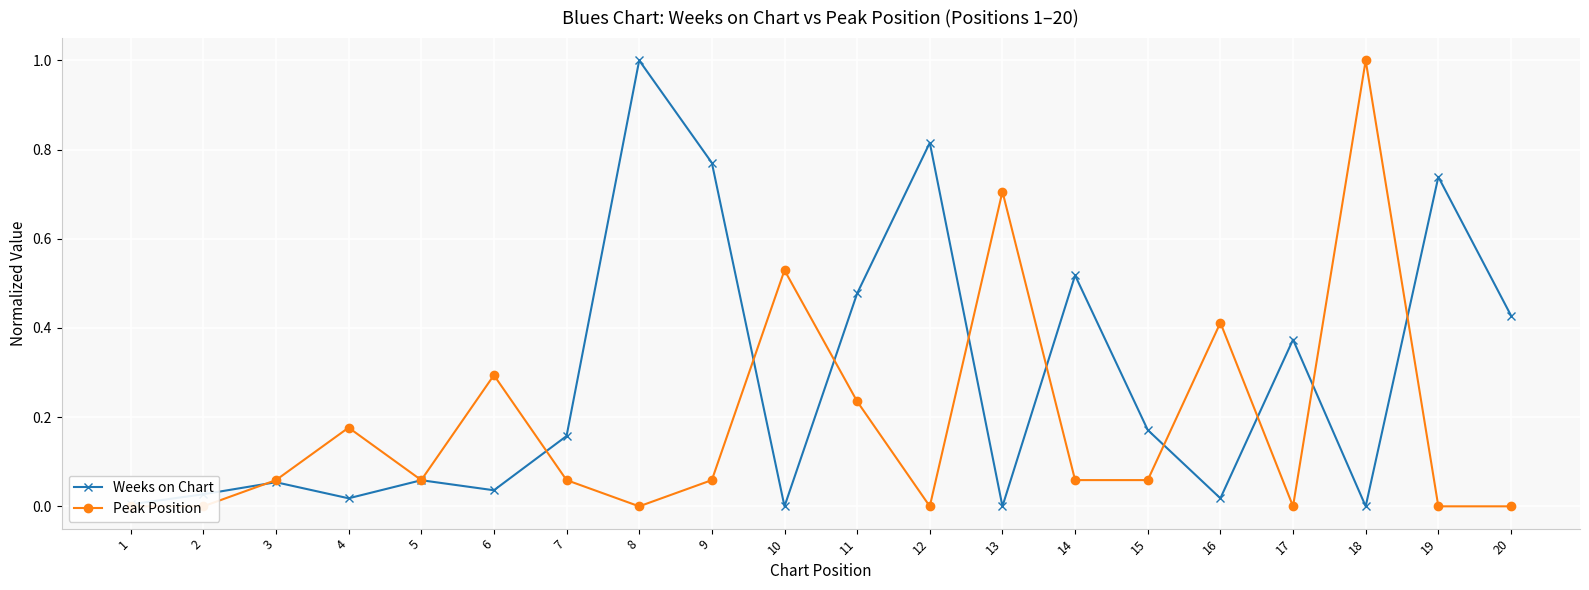

Rank the series by their maximum value, from lowest to highest.

Weeks on Chart, Peak Position